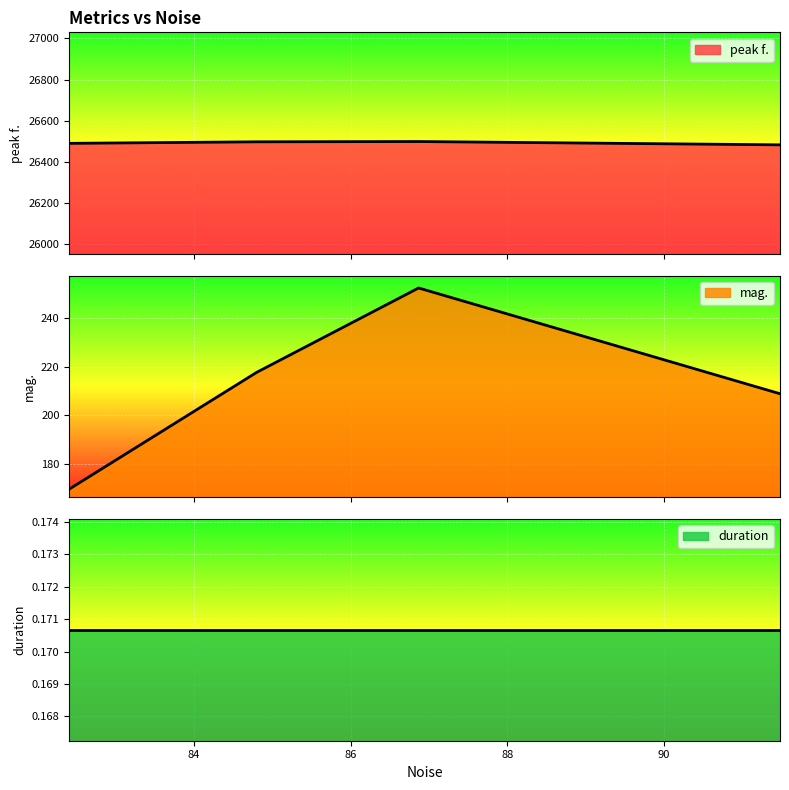

Rank the series by their maximum value, from highest to lowest.

peak f., mag., duration